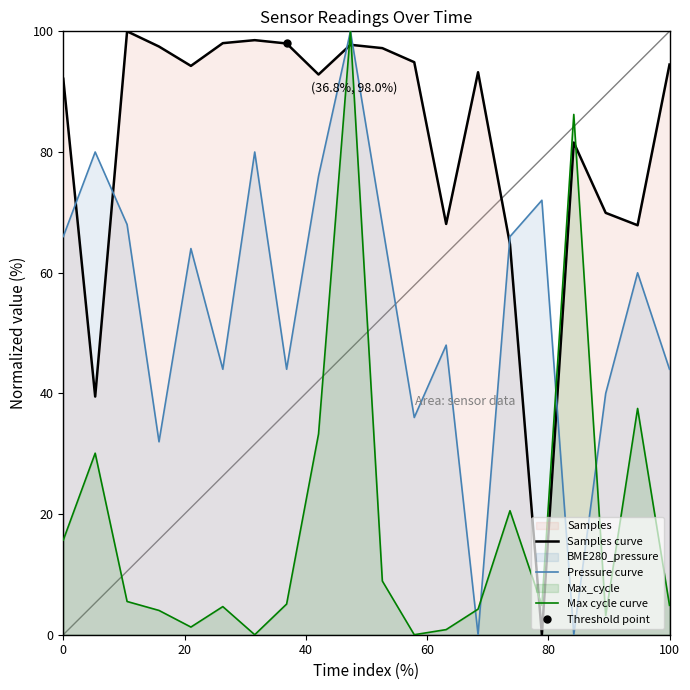

The value of Samples curve at 0 is 34.7. True or false?

False